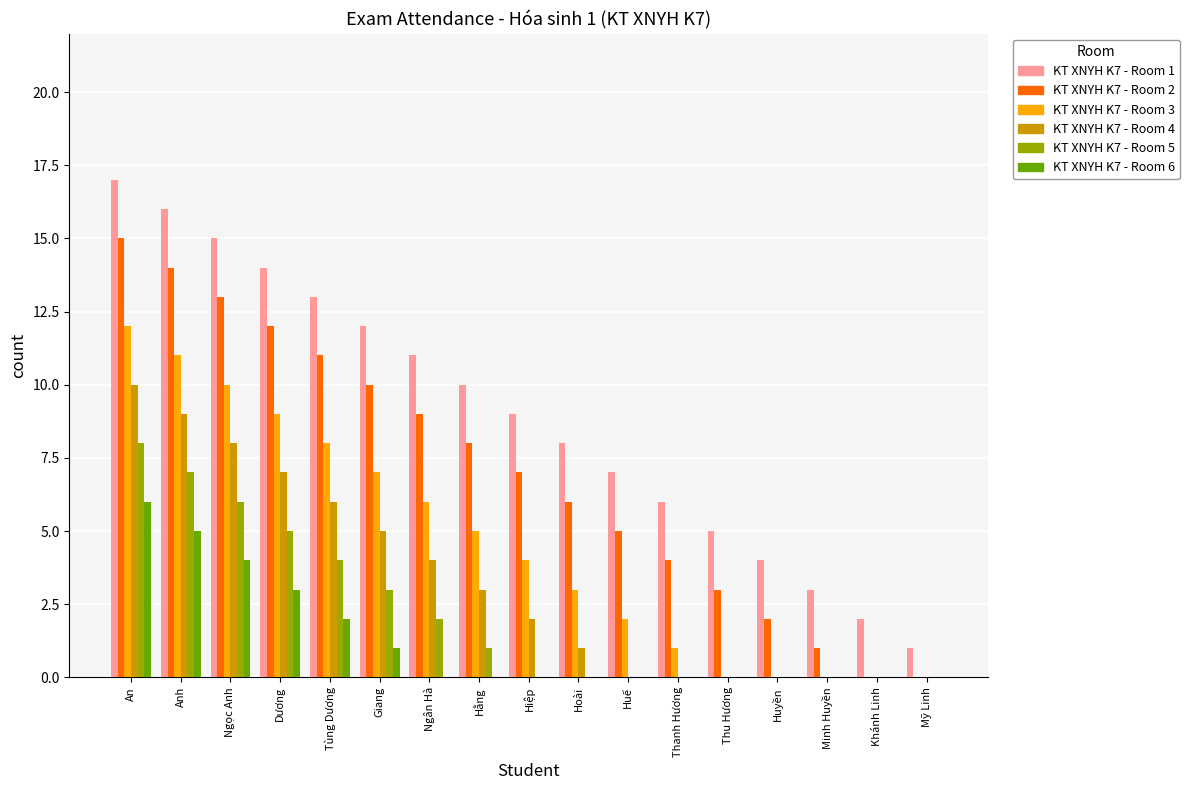

True or false: KT XNYH K7 - Room 2 has a value of 9 at Hiệp.

False